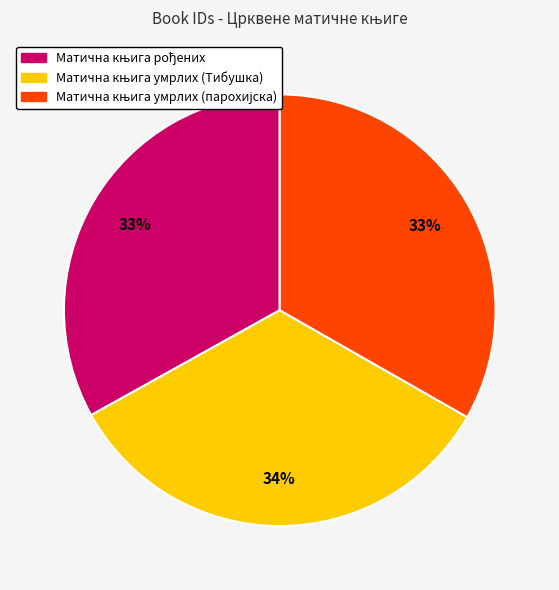

To the nearest percent, what is the difference between the largest and smallest slice percentages?

1%